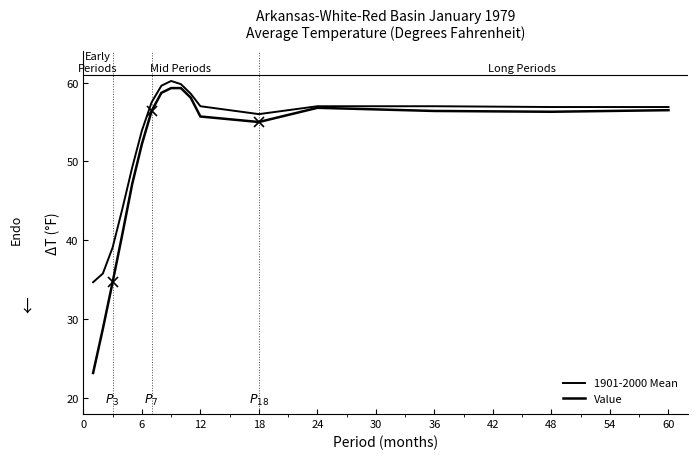

Which series has the largest total across all categories?

1901-2000 Mean